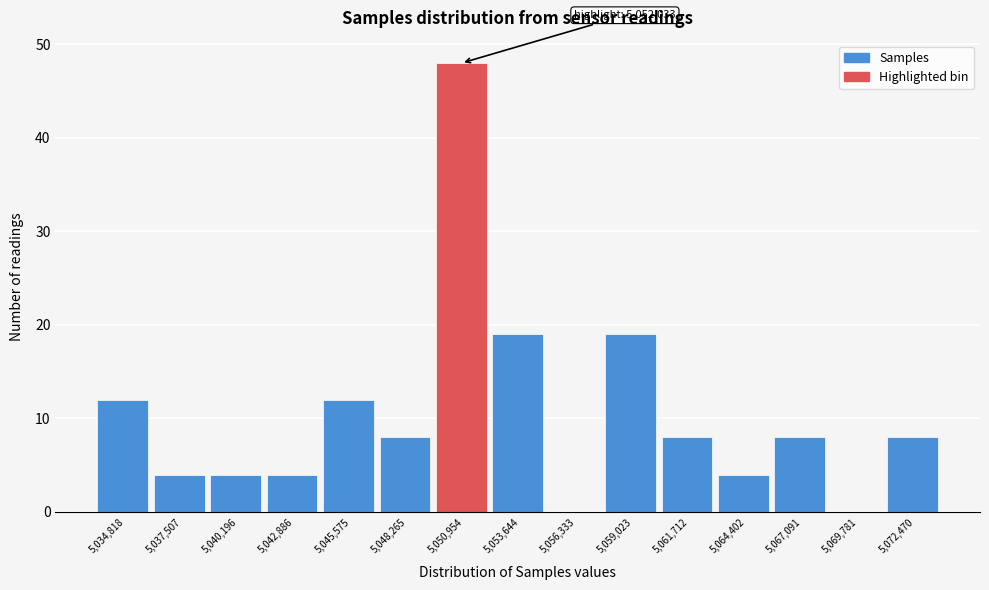

Reading right to left, transcribe all the data shown in this chart.

5,072,470=8	5,069,781=0	5,067,091=8	5,064,402=4	5,061,712=8	5,059,023=19	5,056,333=0	5,053,644=19	5,050,954=48	5,048,265=8	5,045,575=12	5,042,886=4	5,040,196=4	5,037,507=4	5,034,818=12